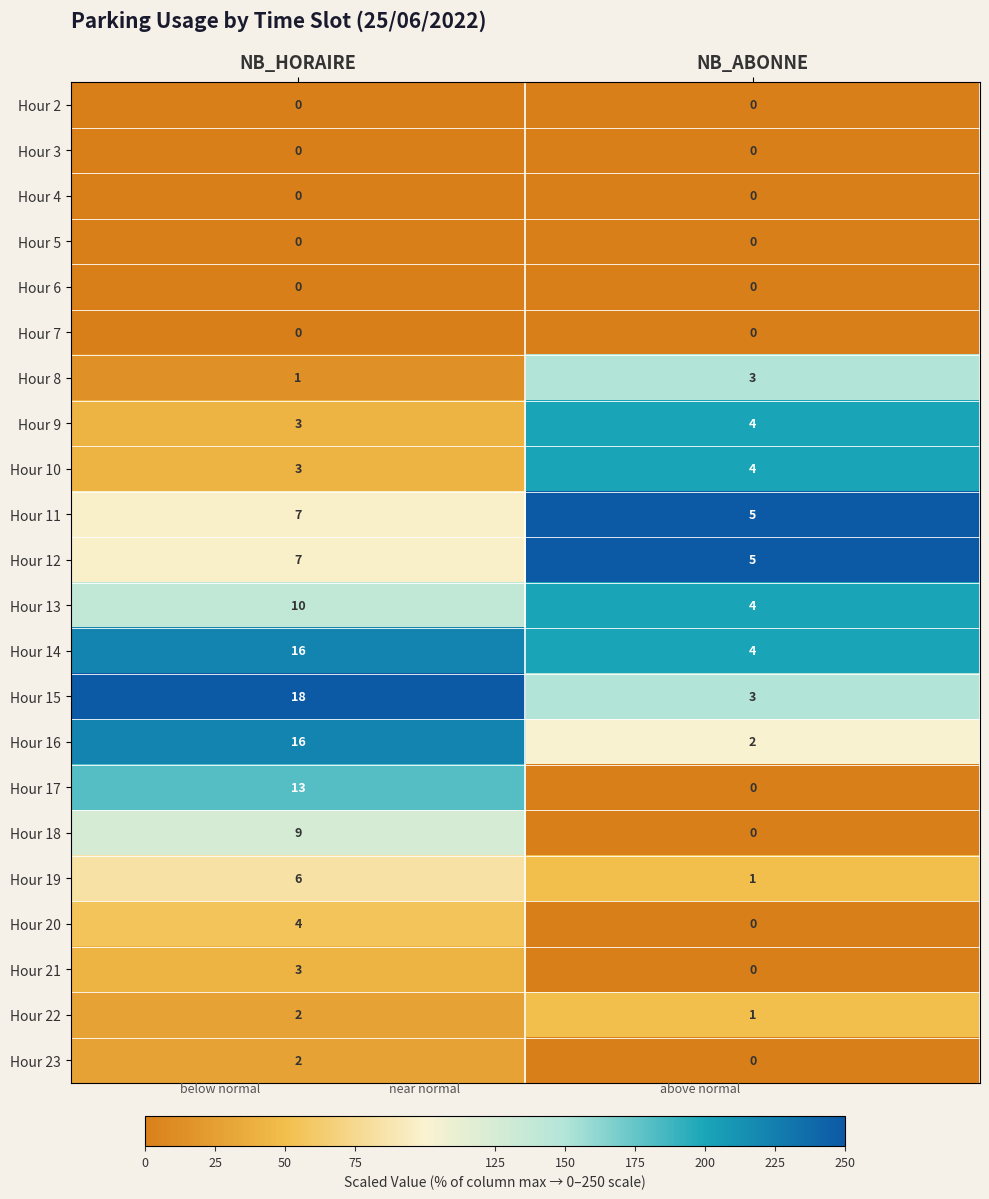

Is it true that Hour 8 equals 3 at NB_ABONNE?

True